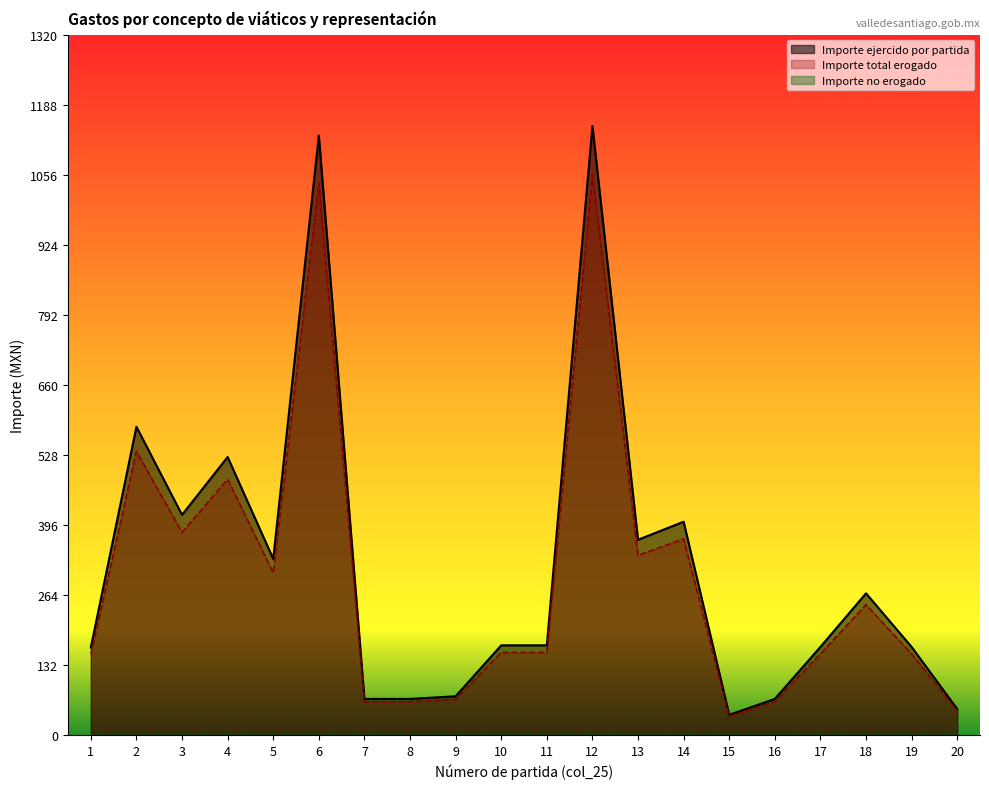

How many data points in Importe ejercido por partida are above 169?

9